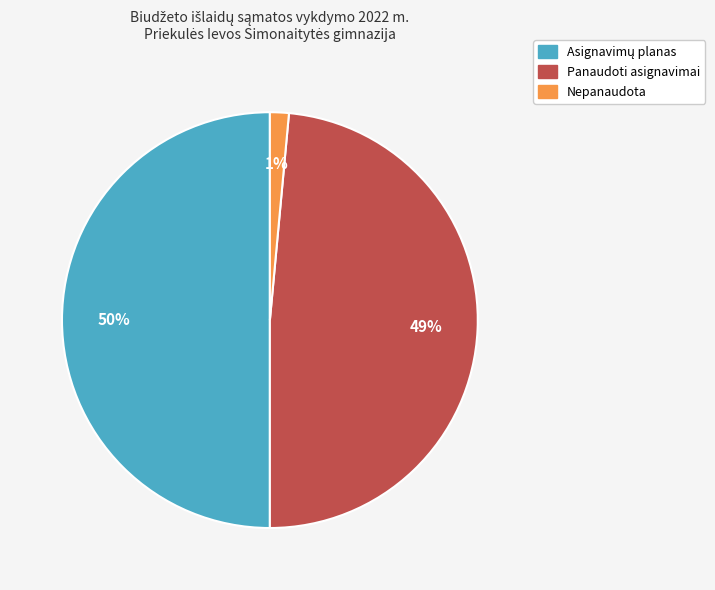

True or false: Panaudoti asignavimai accounts for 49% of the total.

True